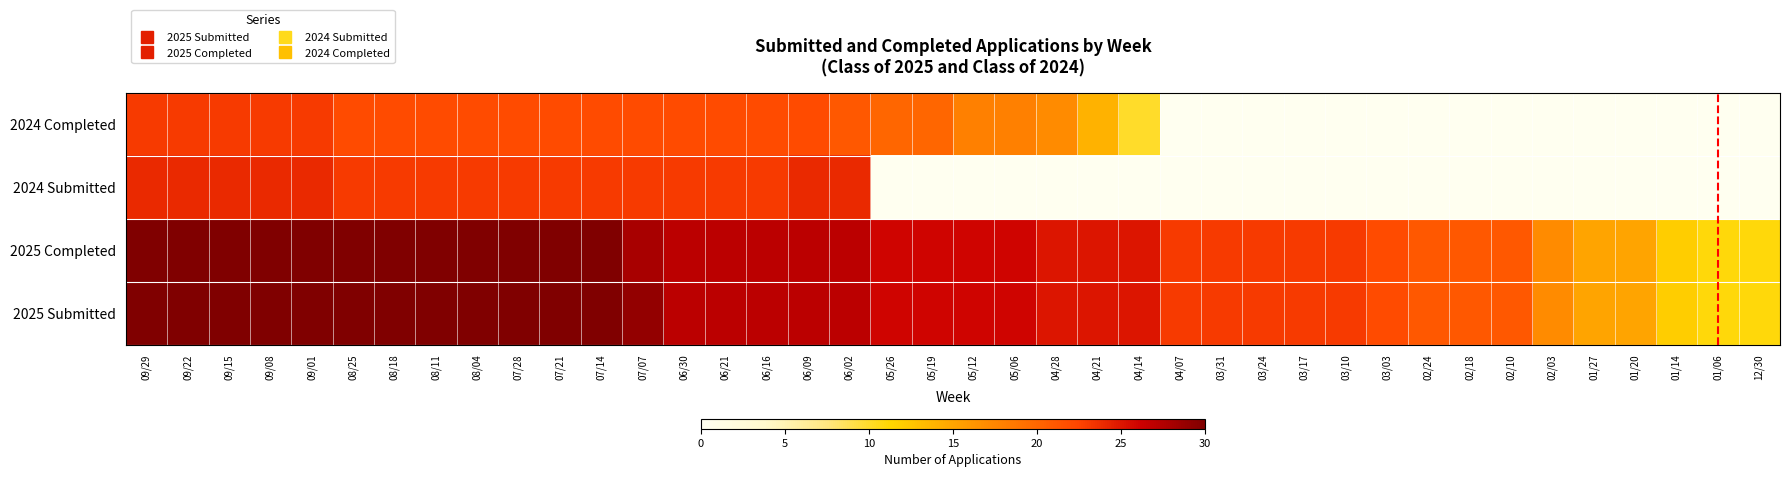

Reading left to right, list all the values displayed in this chart.

2025 Submitted: 09/29=30	09/22=30	09/15=30	09/08=30	09/01=30	08/25=30	08/18=30	08/11=30	08/04=30	07/28=30	07/21=30	07/14=30	07/07=29	06/30=27	06/21=27	06/16=27	06/09=27	06/02=27	05/26=26	05/19=26	05/12=26	05/06=26	04/28=25	04/21=25	04/14=25	04/07=23	03/31=23	03/24=23	03/17=23	03/10=23	03/03=22	02/24=21	02/18=21	02/10=21	02/03=17	01/27=15	01/20=15	01/14=12	01/06=11	12/30=11
2025 Completed: 09/29=30	09/22=30	09/15=30	09/08=30	09/01=30	08/25=30	08/18=30	08/11=30	08/04=30	07/28=30	07/21=30	07/14=30	07/07=28	06/30=27	06/21=27	06/16=27	06/09=27	06/02=27	05/26=26	05/19=26	05/12=26	05/06=26	04/28=25	04/21=25	04/14=25	04/07=23	03/31=23	03/24=23	03/17=23	03/10=23	03/03=22	02/24=21	02/18=21	02/10=21	02/03=17	01/27=15	01/20=15	01/14=12	01/06=11	12/30=11
2024 Submitted: 09/29=24	09/22=24	09/15=24	09/08=24	09/01=24	08/25=23	08/18=23	08/11=23	08/04=23	07/28=23	07/21=23	07/14=23	07/07=23	06/30=23	06/21=23	06/16=23	06/09=24	06/02=24	05/26=0	05/19=0	05/12=0	05/06=0	04/28=0	04/21=0	04/14=0	04/07=0	03/31=0	03/24=0	03/17=0	03/10=0	03/03=0	02/24=0	02/18=0	02/10=0	02/03=0	01/27=0	01/20=0	01/14=0	01/06=0	12/30=0
2024 Completed: 09/29=23	09/22=23	09/15=23	09/08=23	09/01=23	08/25=22	08/18=22	08/11=22	08/04=22	07/28=22	07/21=22	07/14=22	07/07=22	06/30=22	06/21=22	06/16=22	06/09=22	06/02=21	05/26=20	05/19=20	05/12=18	05/06=18	04/28=17	04/21=14	04/14=10	04/07=0	03/31=0	03/24=0	03/17=0	03/10=0	03/03=0	02/24=0	02/18=0	02/10=0	02/03=0	01/27=0	01/20=0	01/14=0	01/06=0	12/30=0